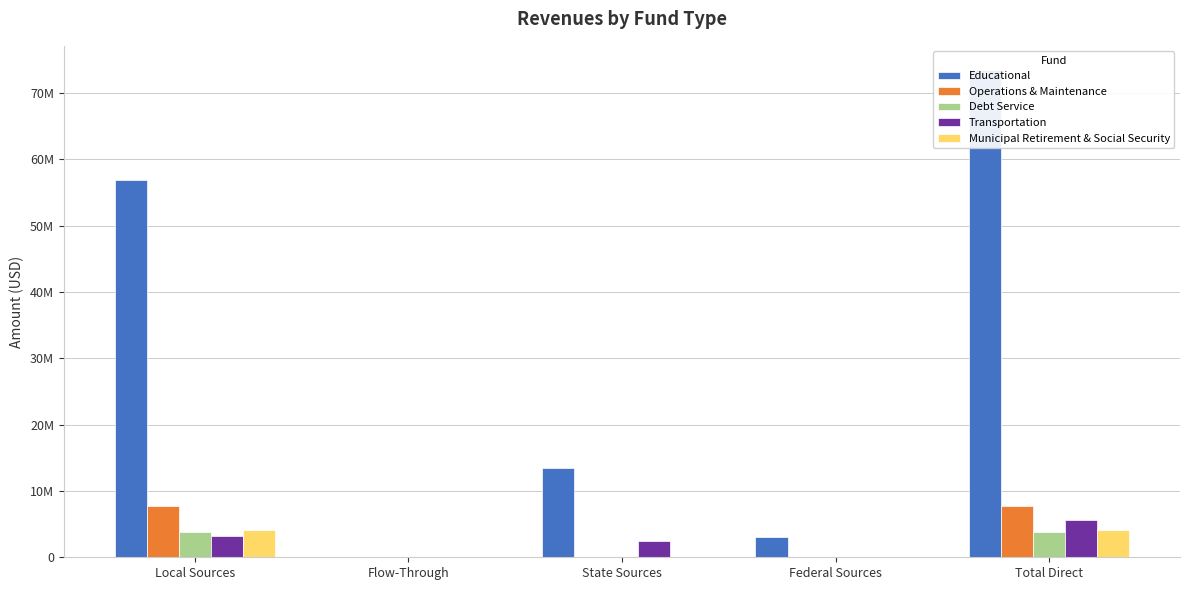

Where is Operations & Maintenance nearest to the value 3852801?

Local Sources